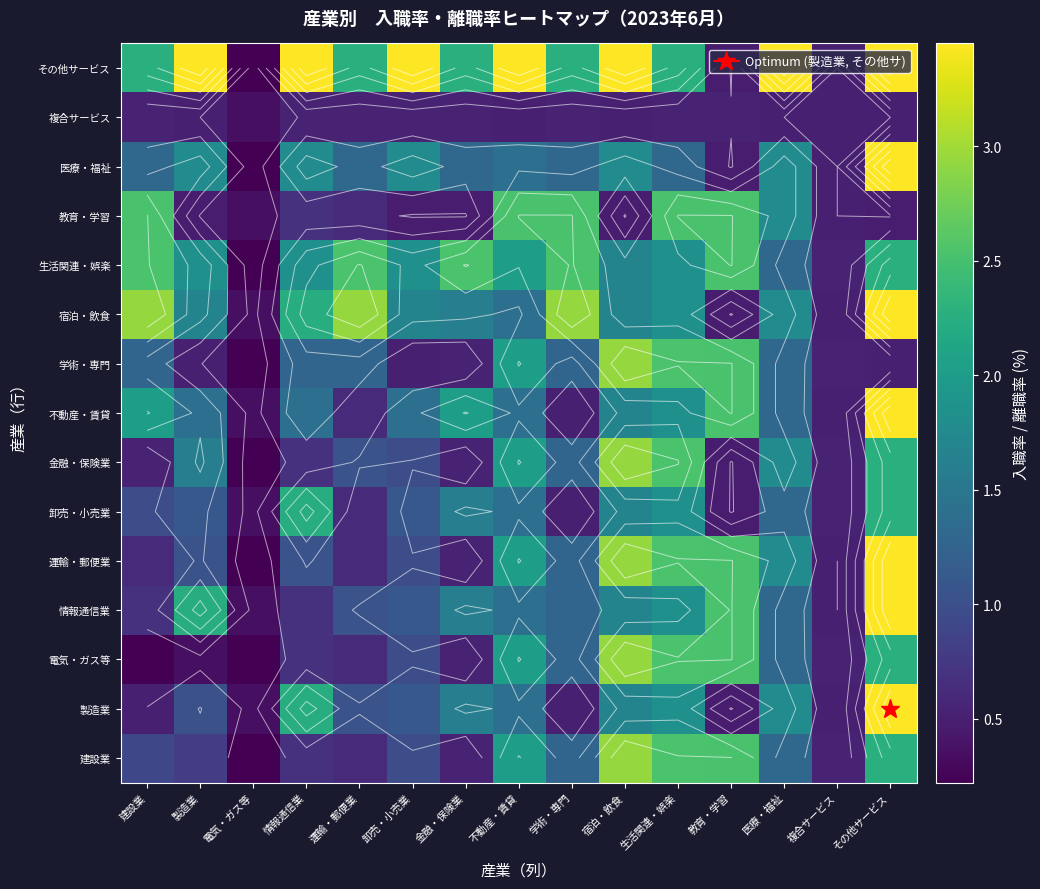

Is it true that 複合サービス equals 0.9 at 運輸・郵便業?

False